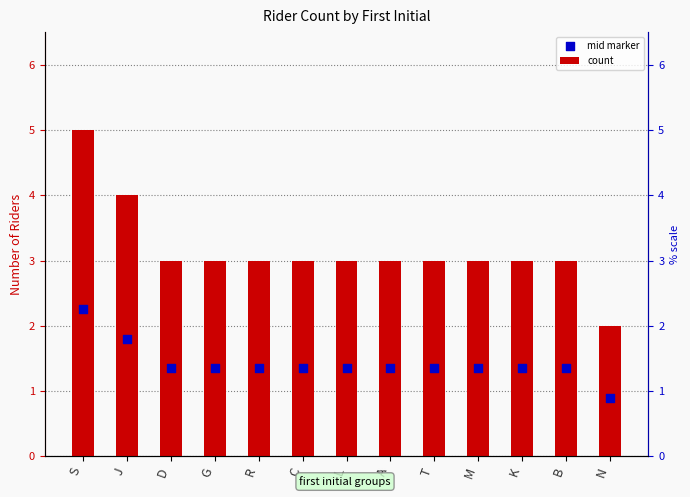

Which series has the largest Y range (max minus min)?

count